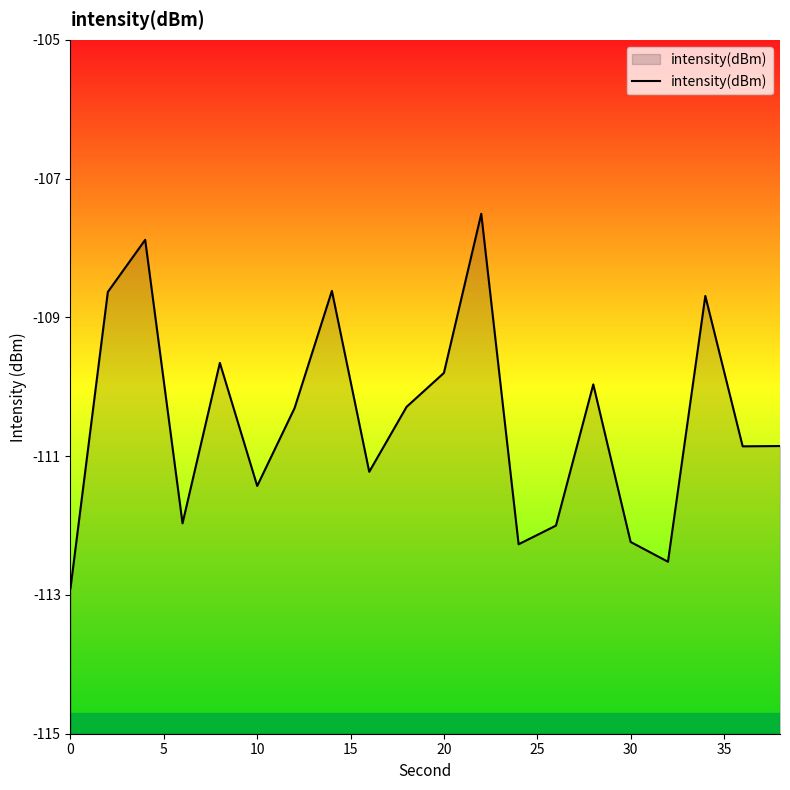

How many lines are shown in the chart?

1